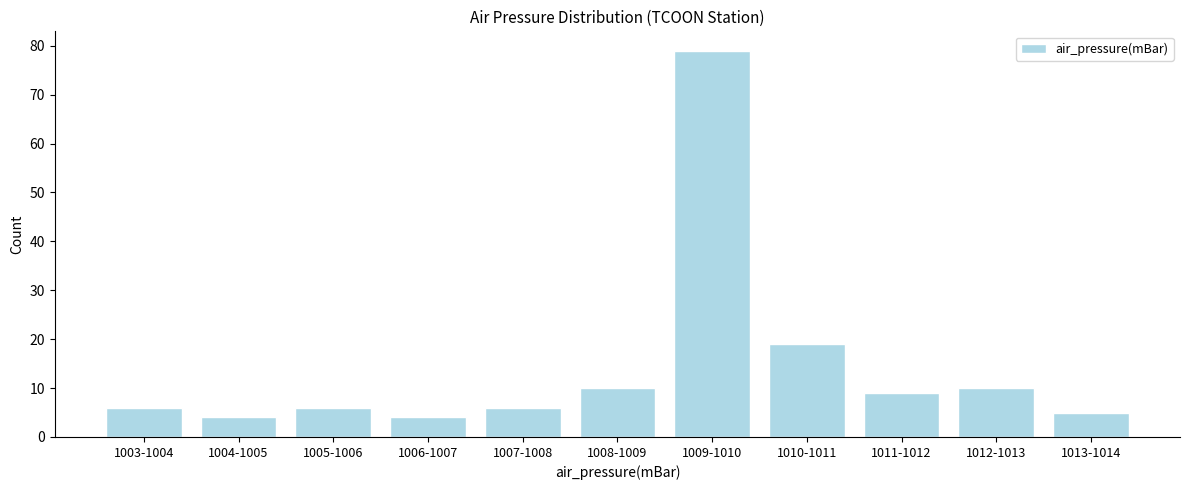

Reading left to right, transcribe all the data shown in this chart.

1003-1004=6	1004-1005=4	1005-1006=6	1006-1007=4	1007-1008=6	1008-1009=10	1009-1010=79	1010-1011=19	1011-1012=9	1012-1013=10	1013-1014=5